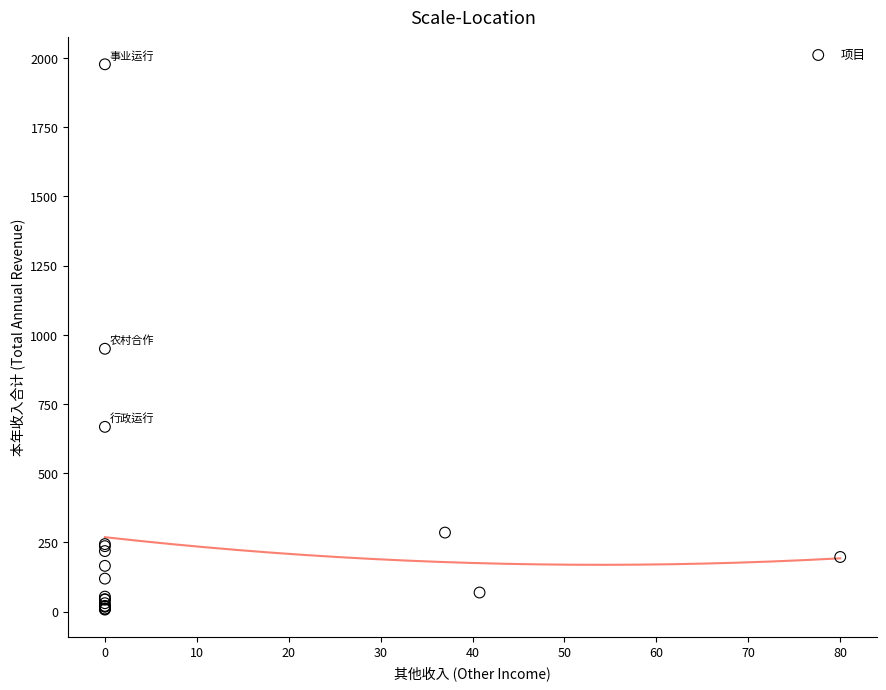

What Y value in the scatter plot is closest to 992?

949.5